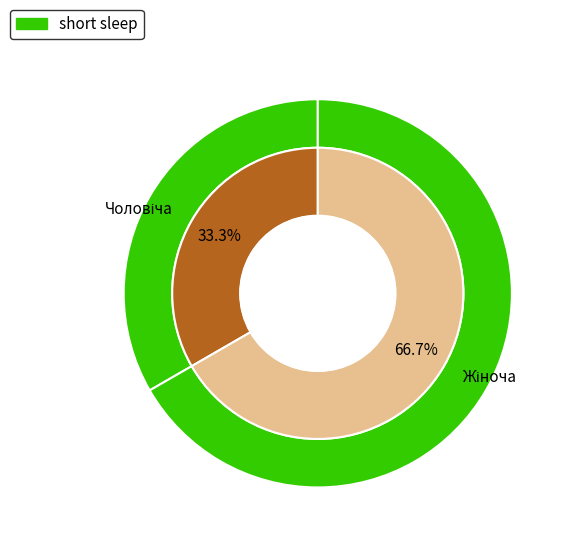

What percentage is NOT represented by Чоловіча?

66.7%